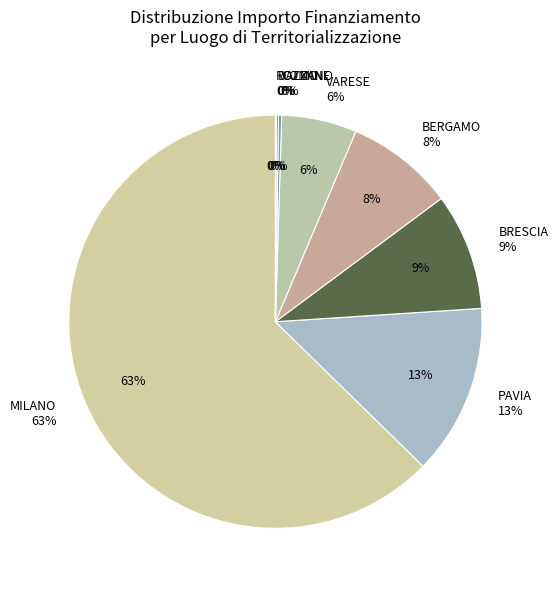

To the nearest percent, what is the combined percentage of VARESE and ROZZANO?

6%